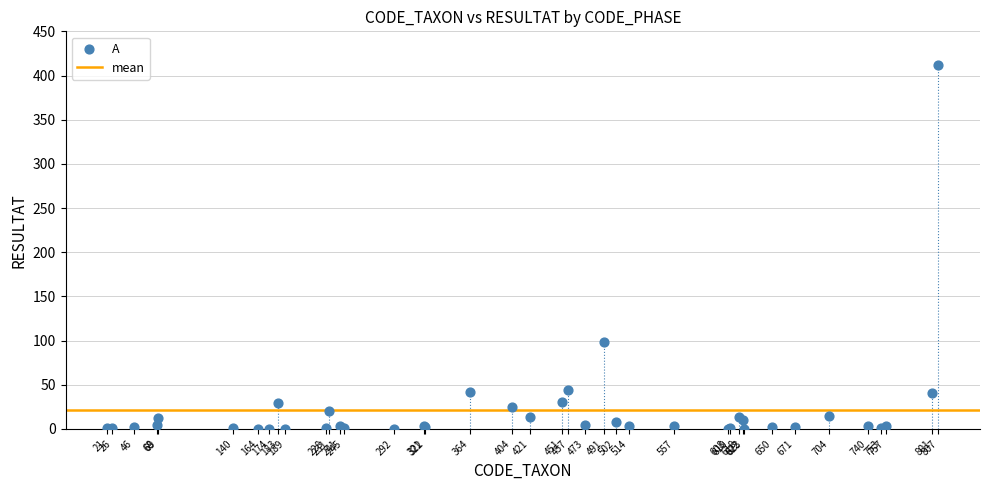

What Y value in the scatter plot is closest to 206?

98